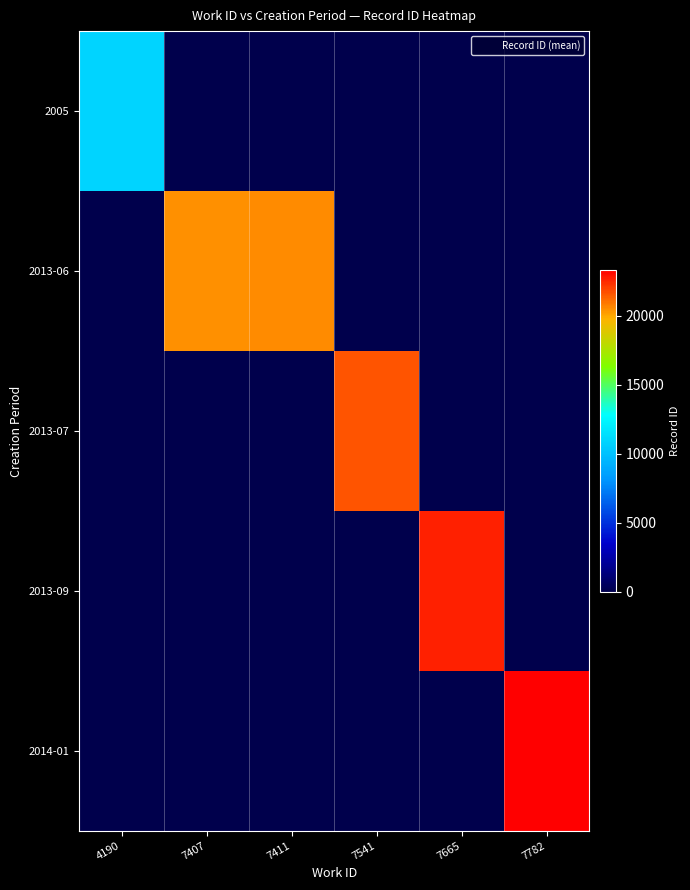

Reading left to right, transcribe all the data shown in this chart.

2005: 4190=10863.0	7407=0.0	7411=0.0	7541=0.0	7665=0.0	7782=0.0
2013-06: 4190=0.0	7407=20498.0	7411=20571.5	7541=0.0	7665=0.0	7782=0.0
2013-07: 4190=0.0	7407=0.0	7411=0.0	7541=21674.0	7665=0.0	7782=0.0
2013-09: 4190=0.0	7407=0.0	7411=0.0	7541=0.0	7665=22624.0	7782=0.0
2014-01: 4190=0.0	7407=0.0	7411=0.0	7541=0.0	7665=0.0	7782=23328.0